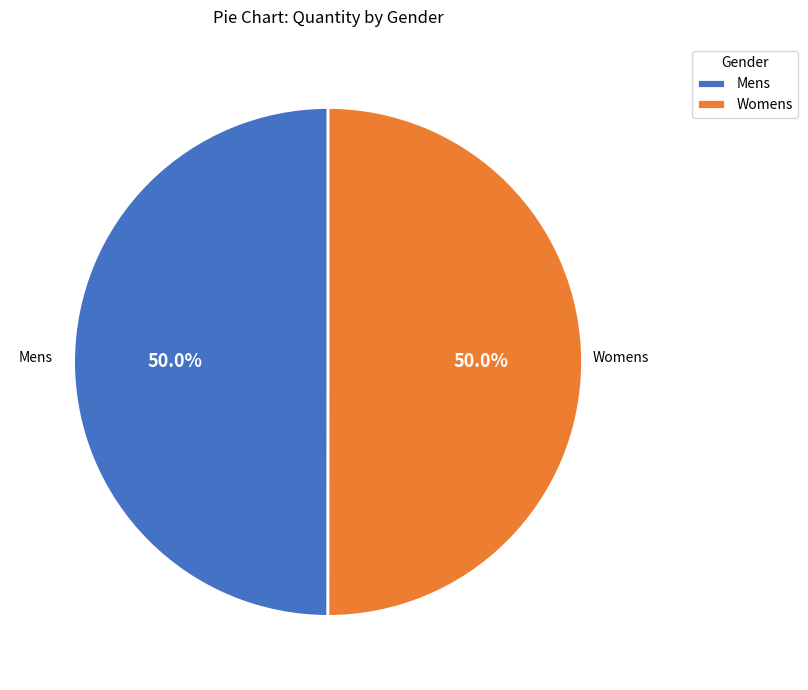

What is the ratio of the value at Womens to the value at Mens?

1.0